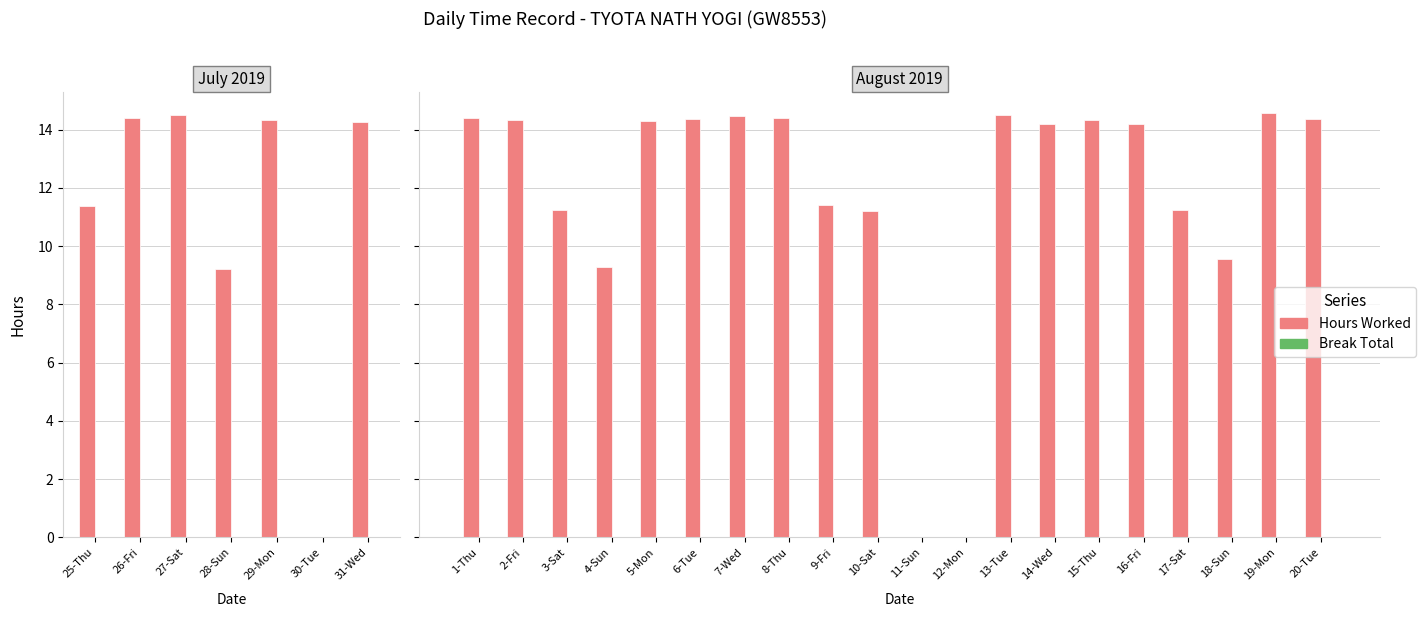

How many distinct data groups are displayed?

2